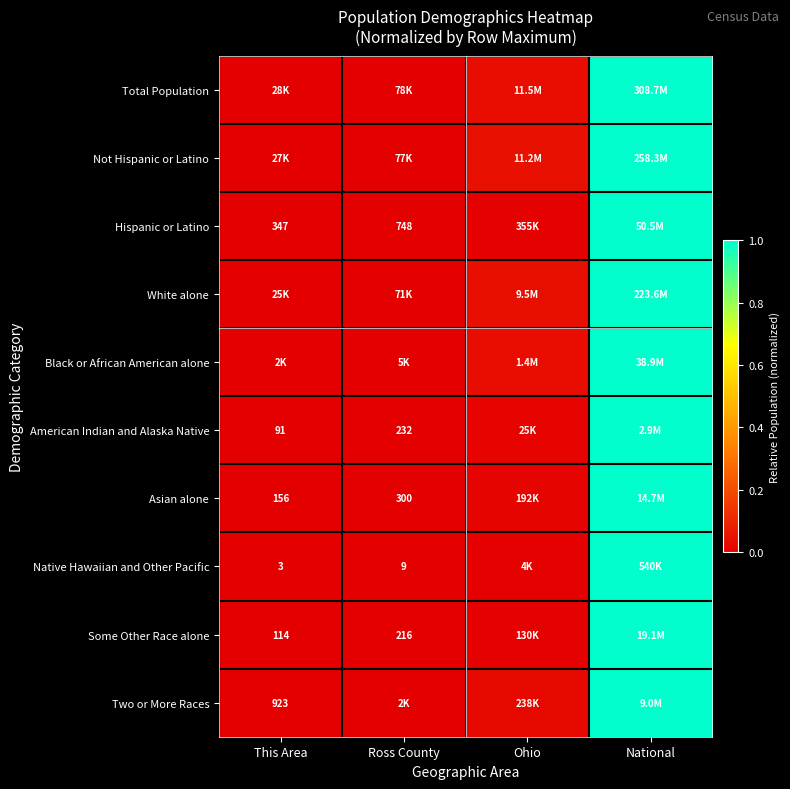

What is the total value across all series at Ohio?

0.2